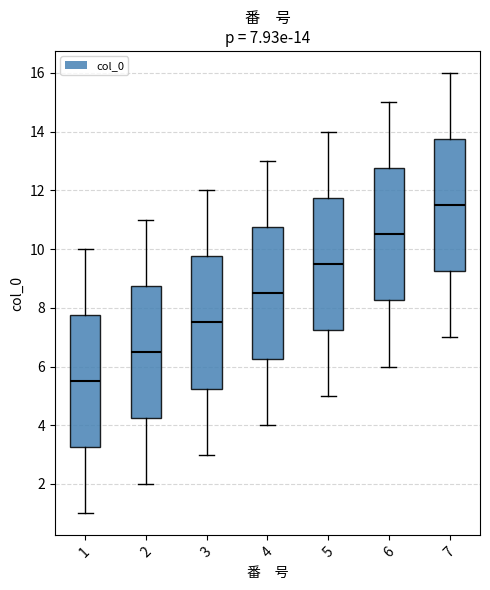

Which box has the lowest median line?

1